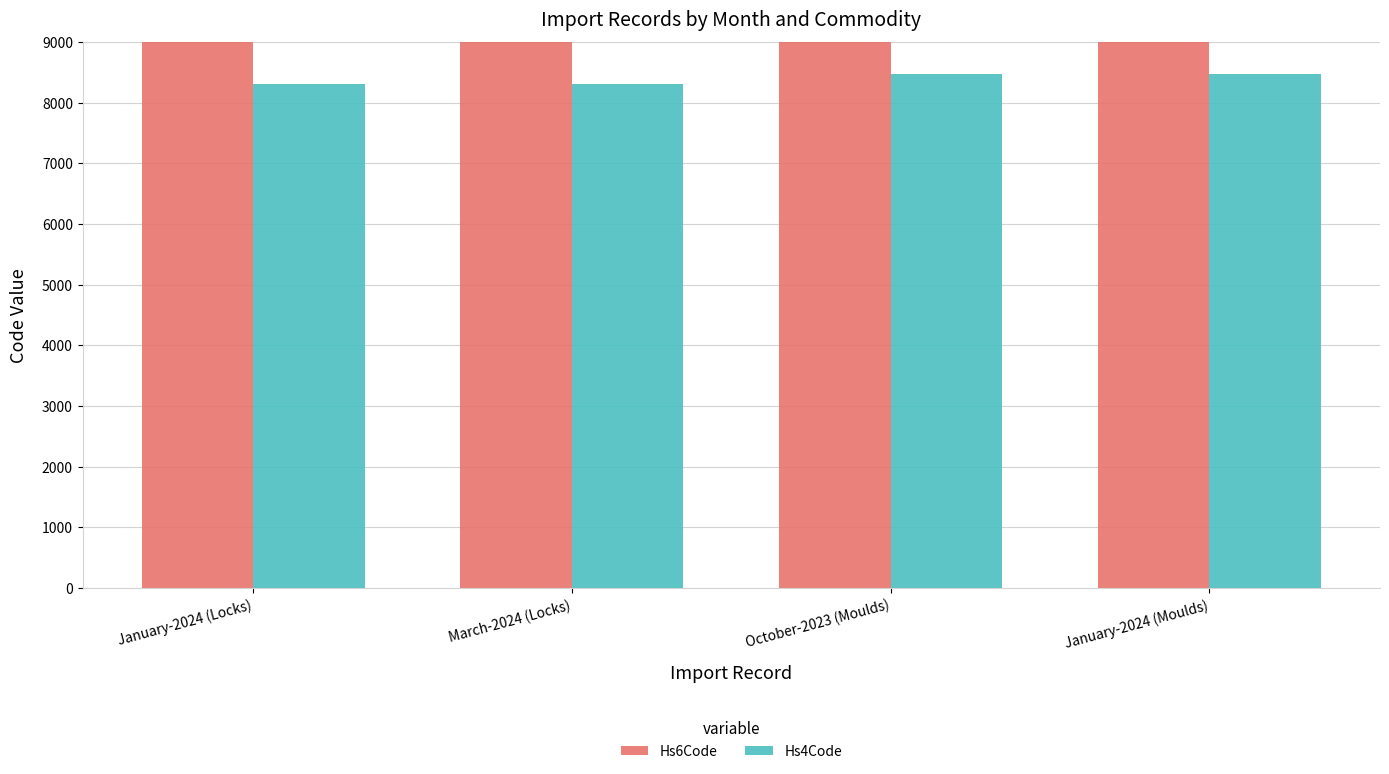

The value of Hs6Code at January-2024 (Moulds) is 848041. True or false?

True